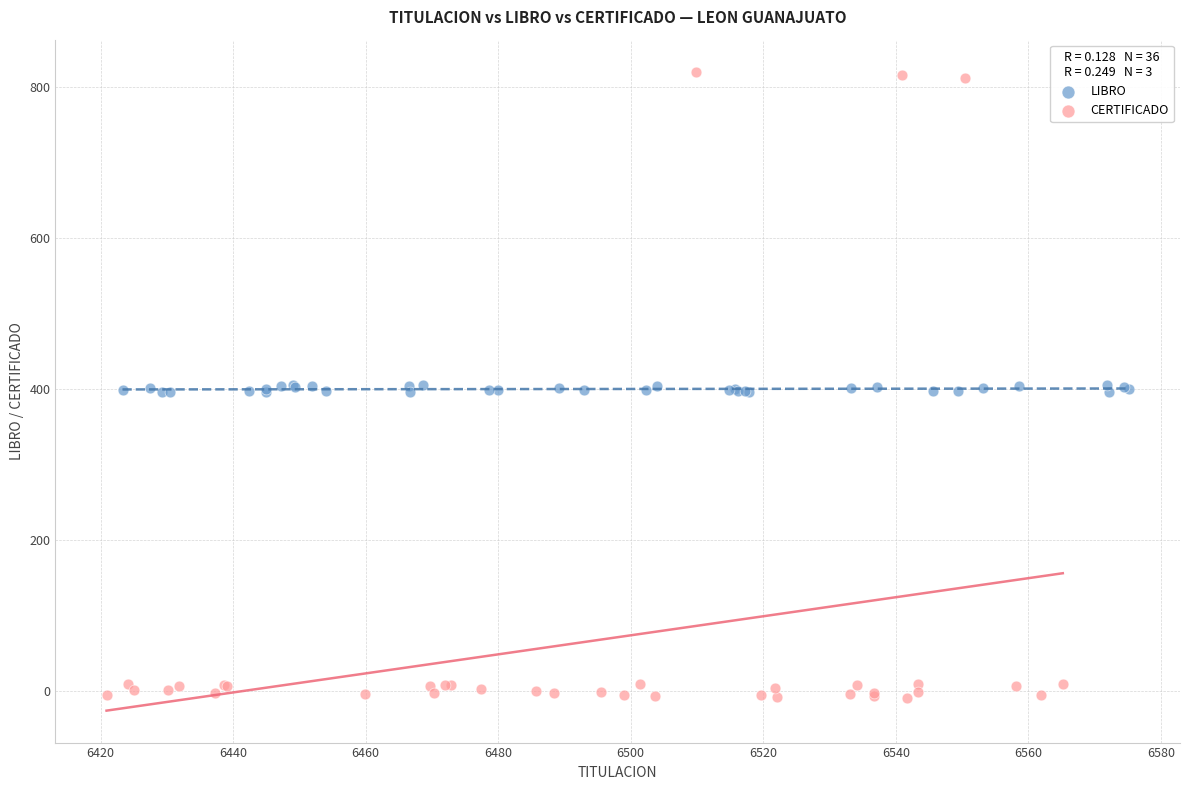

Which series contains the lowest Y value?

CERTIFICADO